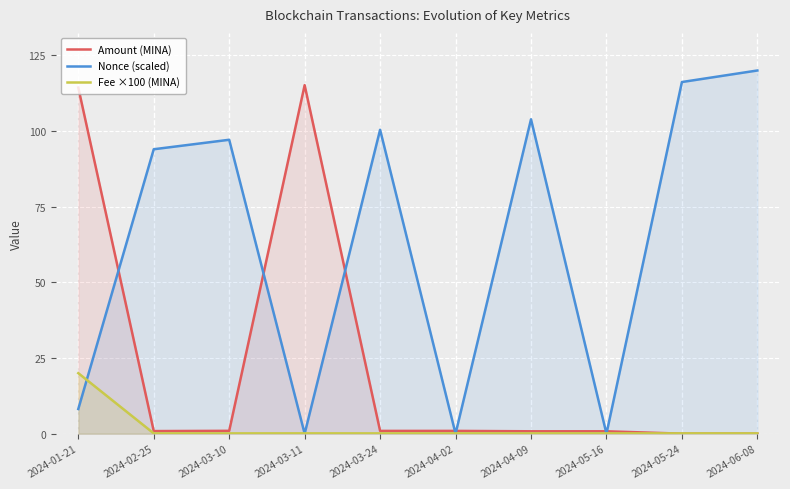

What are all the series names shown in the legend?

Amount (MINA), Nonce (scaled), Fee ×100 (MINA)